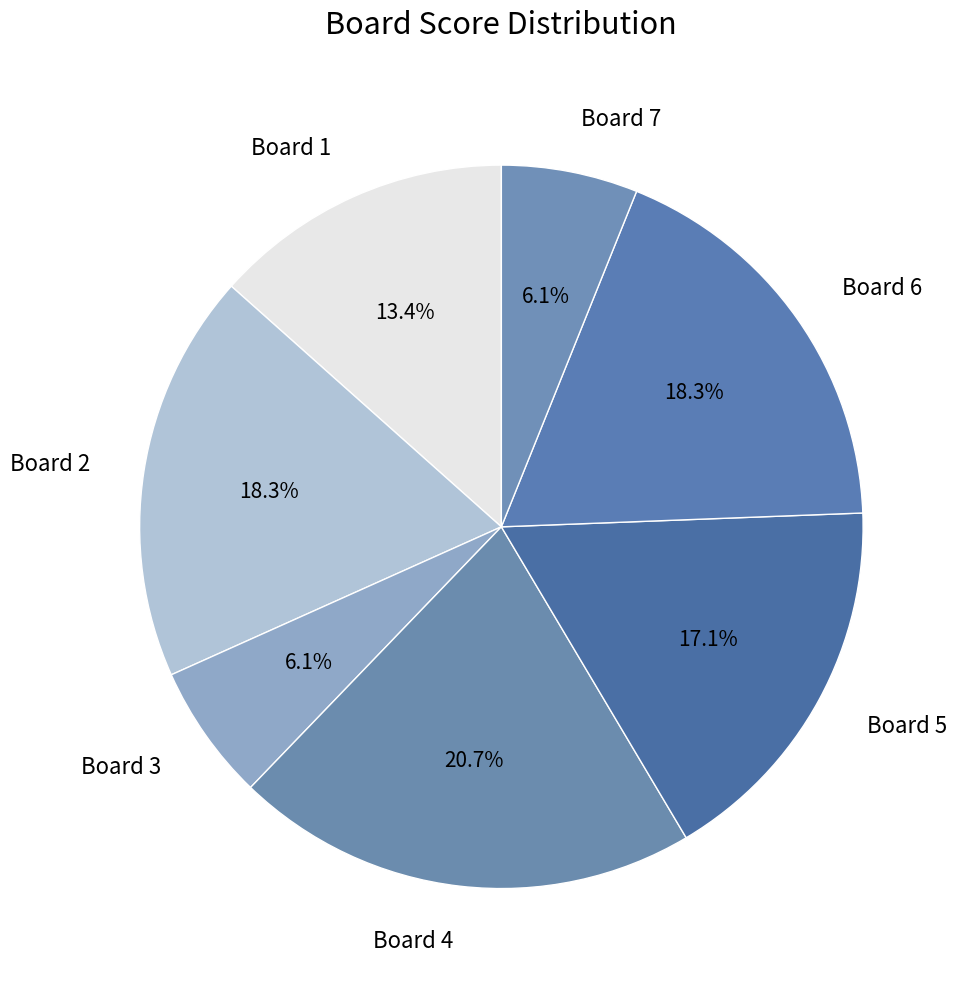

Do Board 3 and Board 5 together represent more than half of the pie?

No